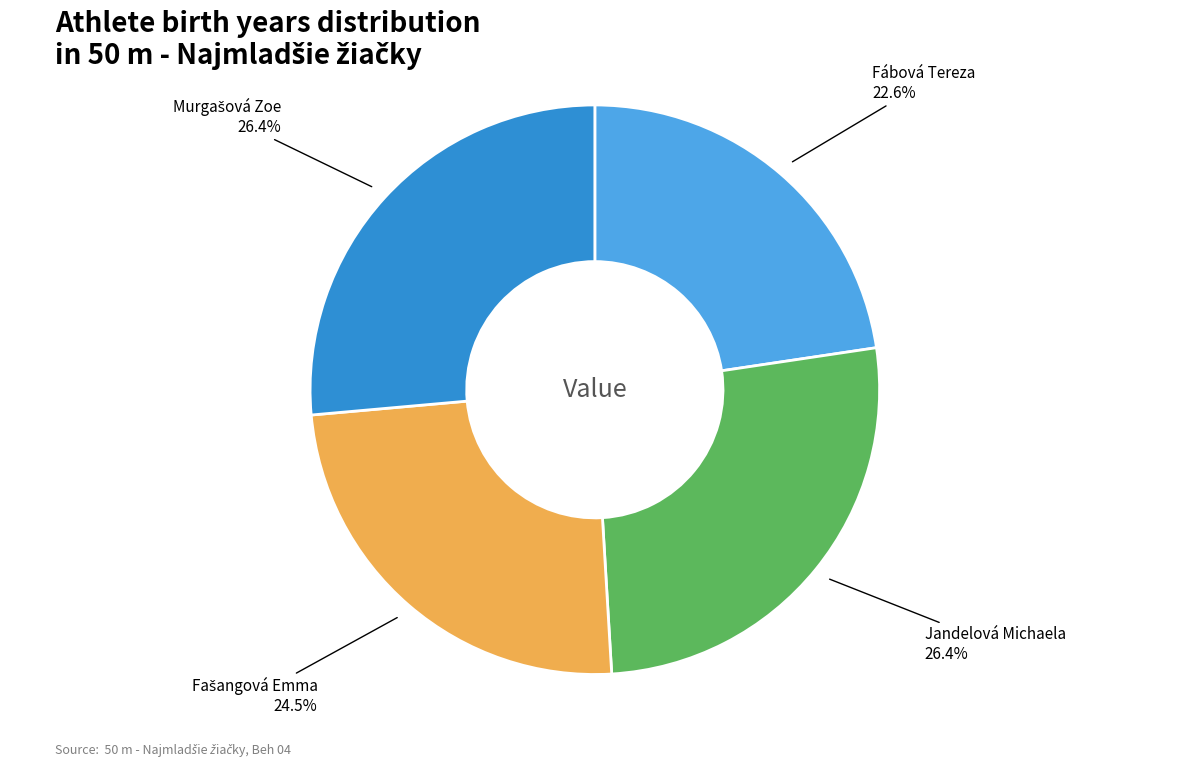

Is there any slice that represents more than half of the pie?

No